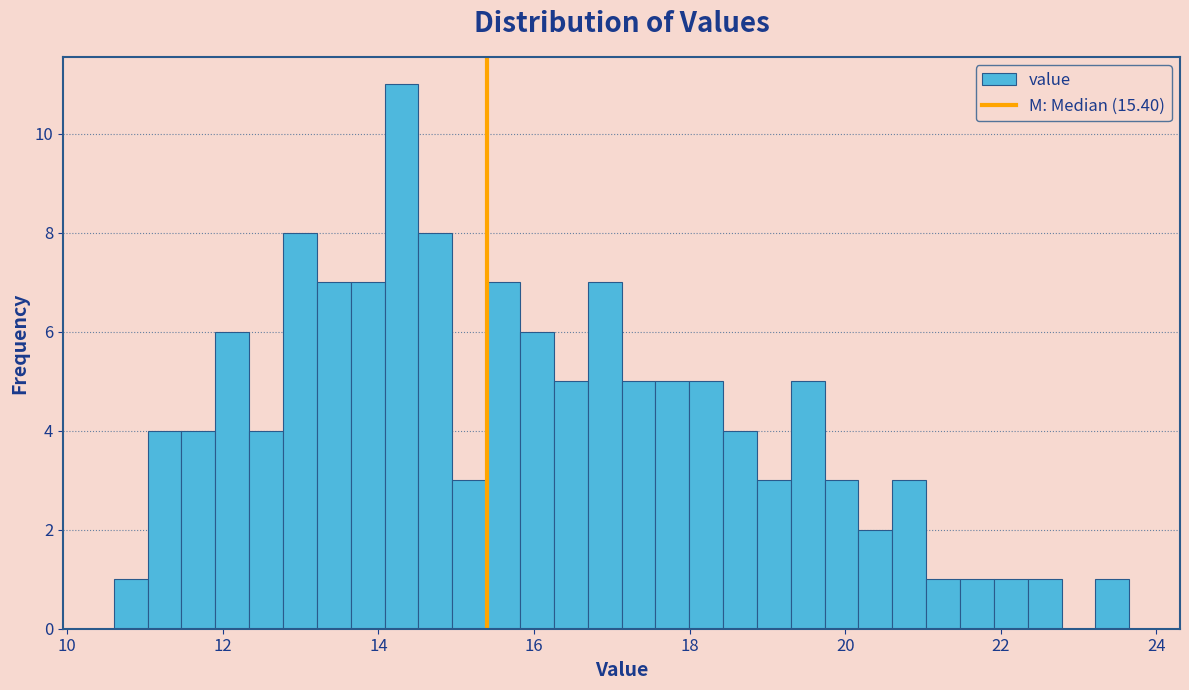

Around what value on the x-axis is the tallest bar? Give the approximate position of its centre, as read against the axis.

14.2